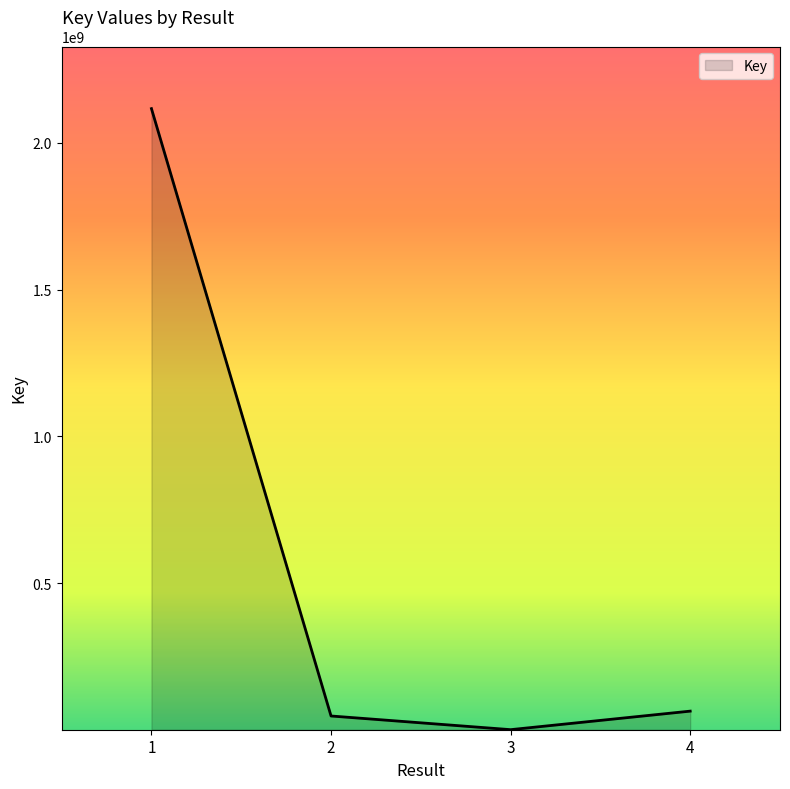

What is the change in value from 1 to 3?

-2115861403